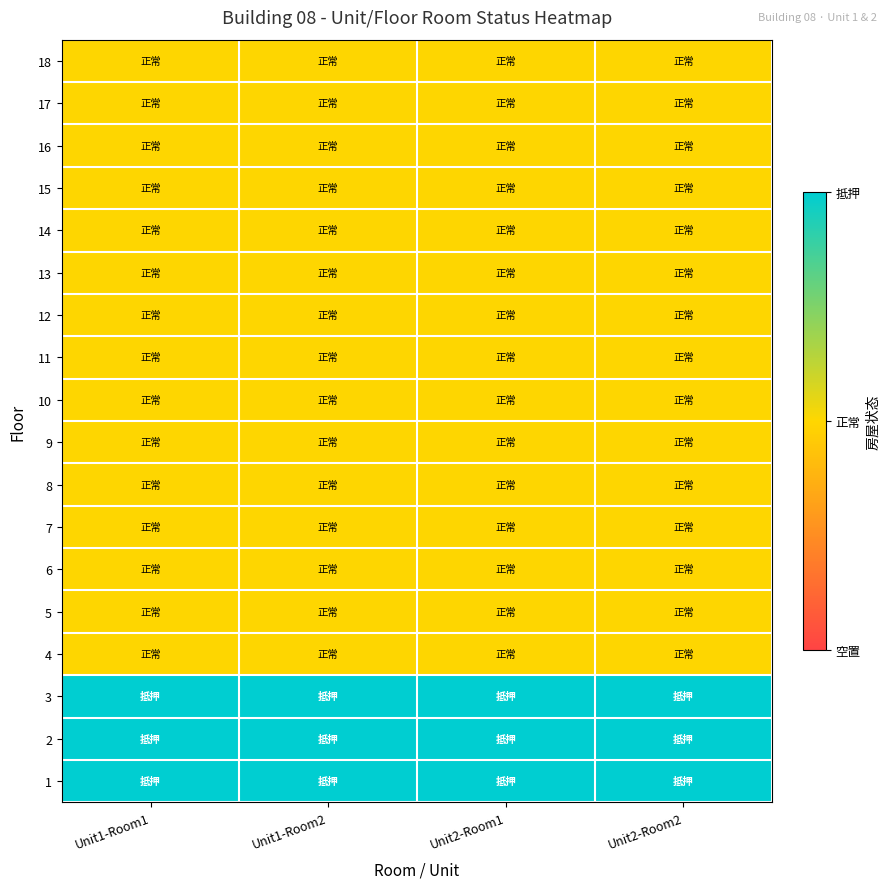

Reading right to left, list all the values displayed in this chart.

18: Unit2-Room2=1	Unit2-Room1=1	Unit1-Room2=1	Unit1-Room1=1
17: Unit2-Room2=1	Unit2-Room1=1	Unit1-Room2=1	Unit1-Room1=1
16: Unit2-Room2=1	Unit2-Room1=1	Unit1-Room2=1	Unit1-Room1=1
15: Unit2-Room2=1	Unit2-Room1=1	Unit1-Room2=1	Unit1-Room1=1
14: Unit2-Room2=1	Unit2-Room1=1	Unit1-Room2=1	Unit1-Room1=1
13: Unit2-Room2=1	Unit2-Room1=1	Unit1-Room2=1	Unit1-Room1=1
12: Unit2-Room2=1	Unit2-Room1=1	Unit1-Room2=1	Unit1-Room1=1
11: Unit2-Room2=1	Unit2-Room1=1	Unit1-Room2=1	Unit1-Room1=1
10: Unit2-Room2=1	Unit2-Room1=1	Unit1-Room2=1	Unit1-Room1=1
9: Unit2-Room2=1	Unit2-Room1=1	Unit1-Room2=1	Unit1-Room1=1
8: Unit2-Room2=1	Unit2-Room1=1	Unit1-Room2=1	Unit1-Room1=1
7: Unit2-Room2=1	Unit2-Room1=1	Unit1-Room2=1	Unit1-Room1=1
6: Unit2-Room2=1	Unit2-Room1=1	Unit1-Room2=1	Unit1-Room1=1
5: Unit2-Room2=1	Unit2-Room1=1	Unit1-Room2=1	Unit1-Room1=1
4: Unit2-Room2=1	Unit2-Room1=1	Unit1-Room2=1	Unit1-Room1=1
3: Unit2-Room2=2	Unit2-Room1=2	Unit1-Room2=2	Unit1-Room1=2
2: Unit2-Room2=2	Unit2-Room1=2	Unit1-Room2=2	Unit1-Room1=2
1: Unit2-Room2=2	Unit2-Room1=2	Unit1-Room2=2	Unit1-Room1=2